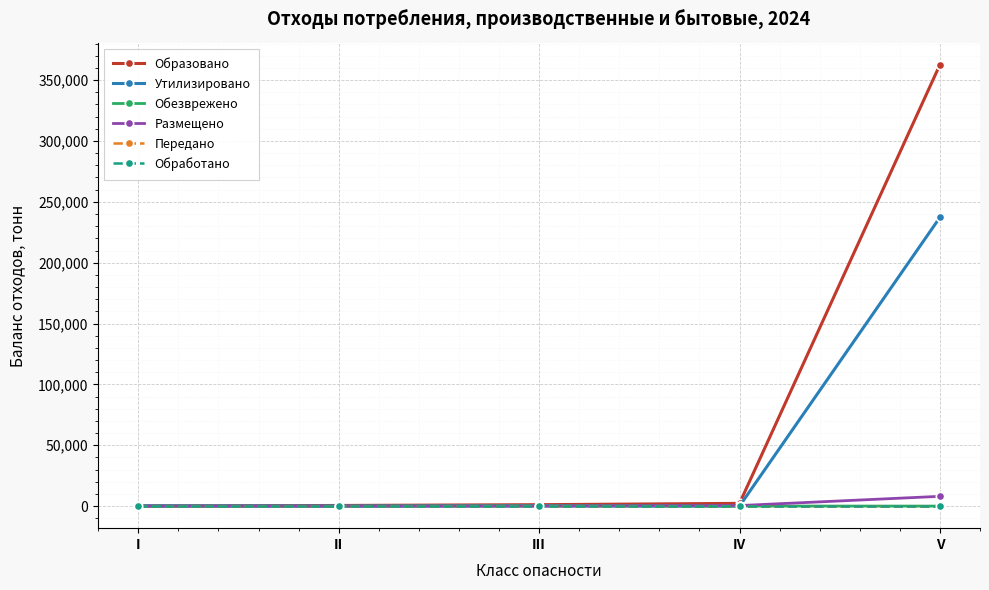

Reading left to right, list all the values displayed in this chart.

Образовано: 81.4	513.6	1158.0	2240.8	362673.7
Утилизировано: 228.5	3.7	192.2	15.8	237226.5
Обезврежено: 0.0	0.0	327.8	37.7	1.4
Размещено: 0.0	0.0	9.4	448.0	8020.2
Передано: 0.0	0.0	0.0	0.0	0.0
Обработано: 0.0	0.0	0.0	0.0	0.0